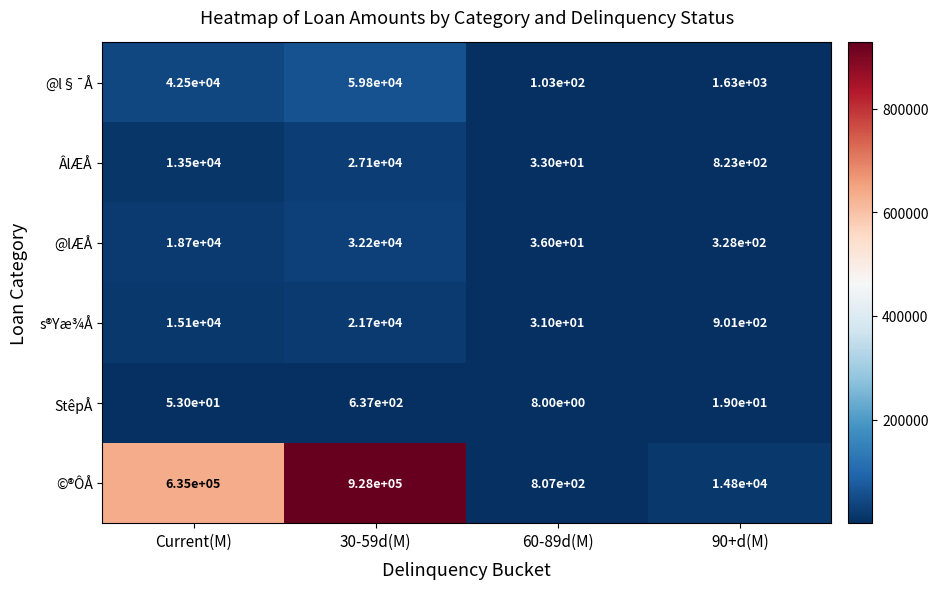

What is the difference between the StêpÅ values at 30-59d(M) and 60-89d(M)?

629